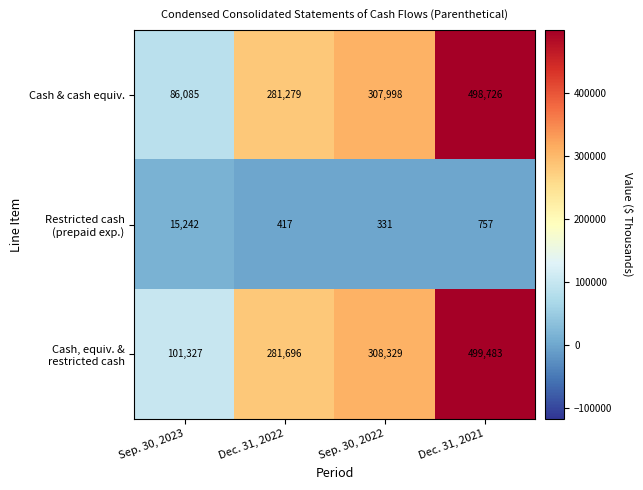

Which series changed the most between Dec. 31, 2022 and Sep. 30, 2022?

Cash & cash equiv.